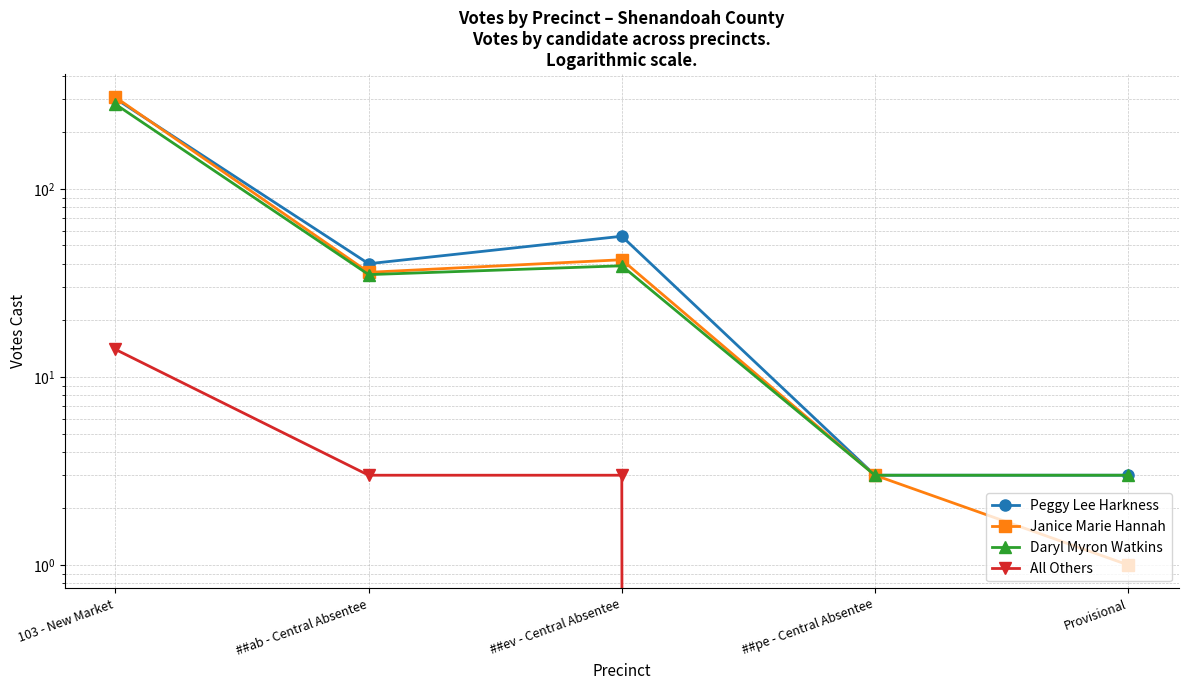

List the labels in order of Daryl Myron Watkins value, smallest first.

##pe - Central Absentee, Provisional, ##ab - Central Absentee, ##ev - Central Absentee, 103 - New Market